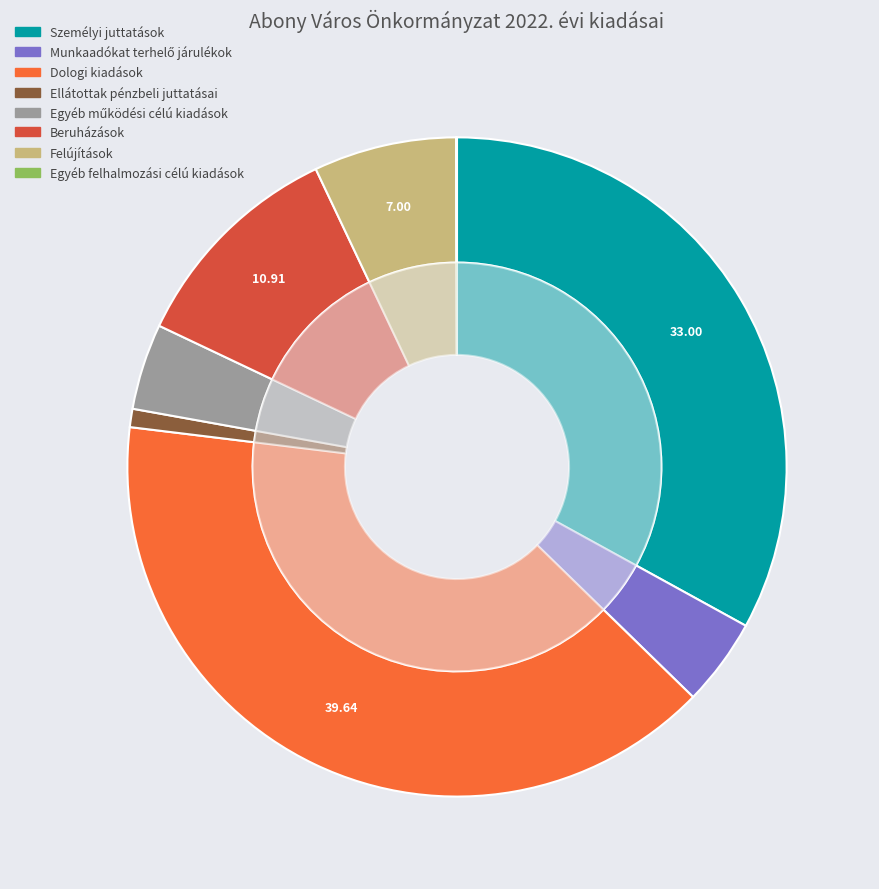

Combined, do Ellátottak pénzbeli juttatásai and Dologi kiadások account for over 50%?

No